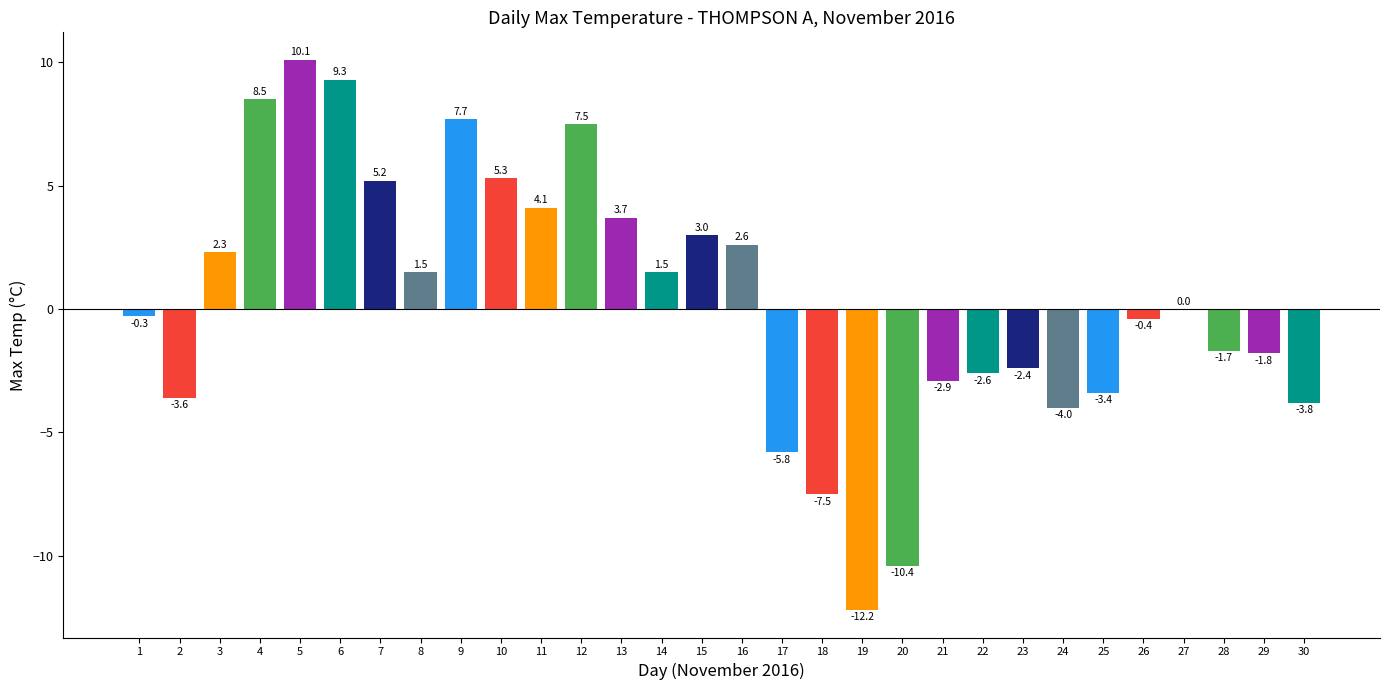

Reading right to left, extract all data points from this chart.

30=-3.8	29=-1.8	28=-1.7	27=0.0	26=-0.4	25=-3.4	24=-4.0	23=-2.4	22=-2.6	21=-2.9	20=-10.4	19=-12.2	18=-7.5	17=-5.8	16=2.6	15=3.0	14=1.5	13=3.7	12=7.5	11=4.1	10=5.3	9=7.7	8=1.5	7=5.2	6=9.3	5=10.1	4=8.5	3=2.3	2=-3.6	1=-0.3